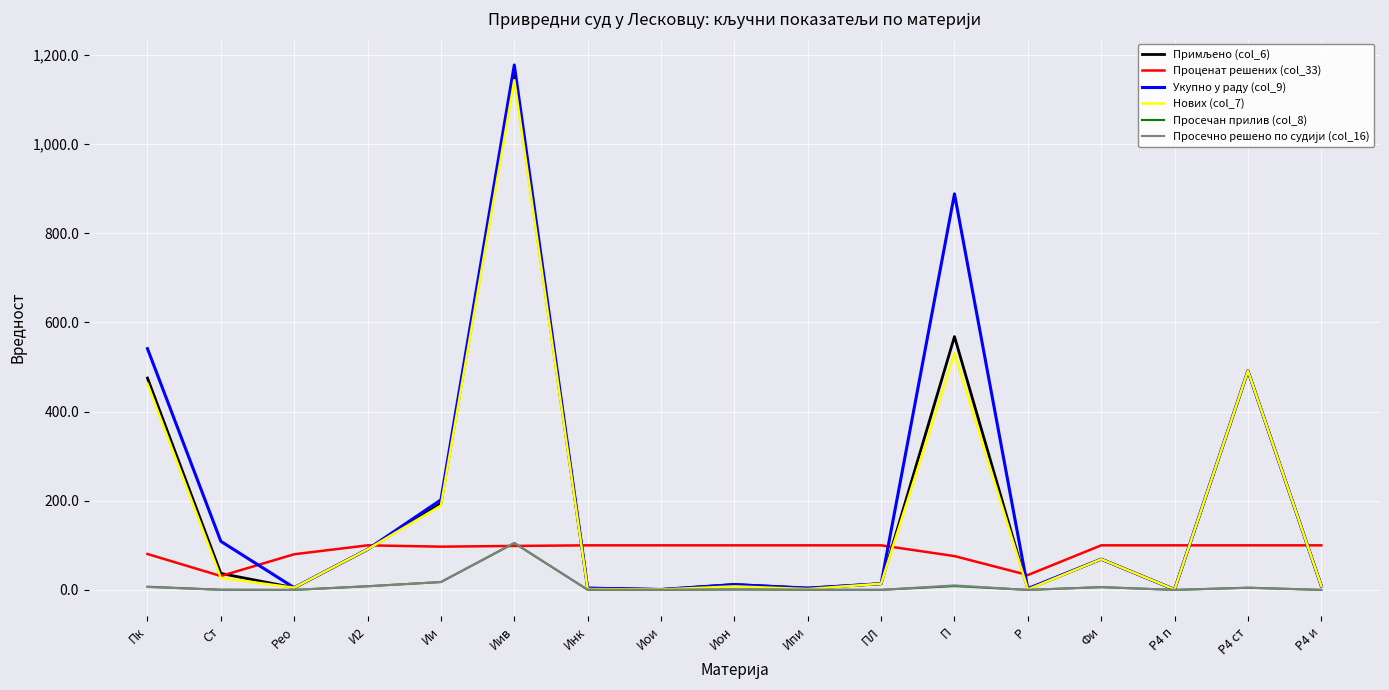

The value of Укупно у раду (col_9) at Фи is 69.0. True or false?

True